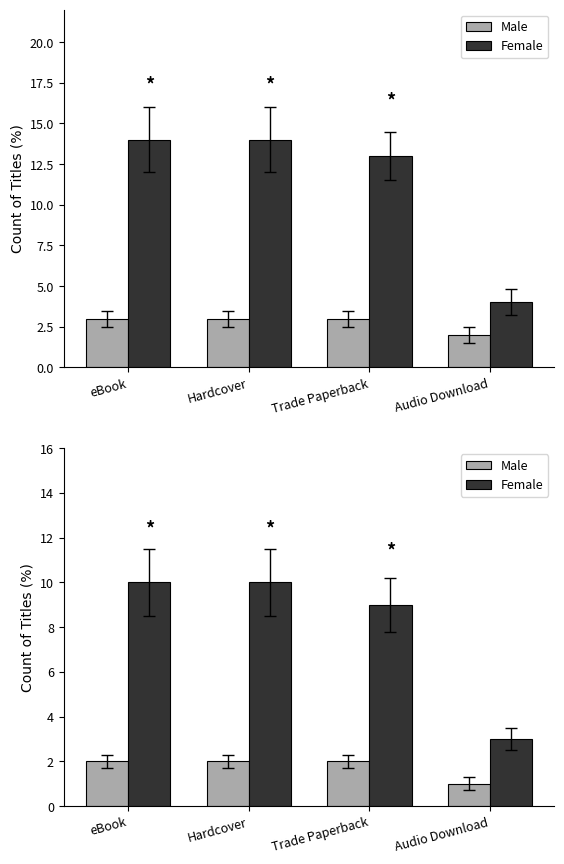

The value of Female at eBook is 10. True or false?

True